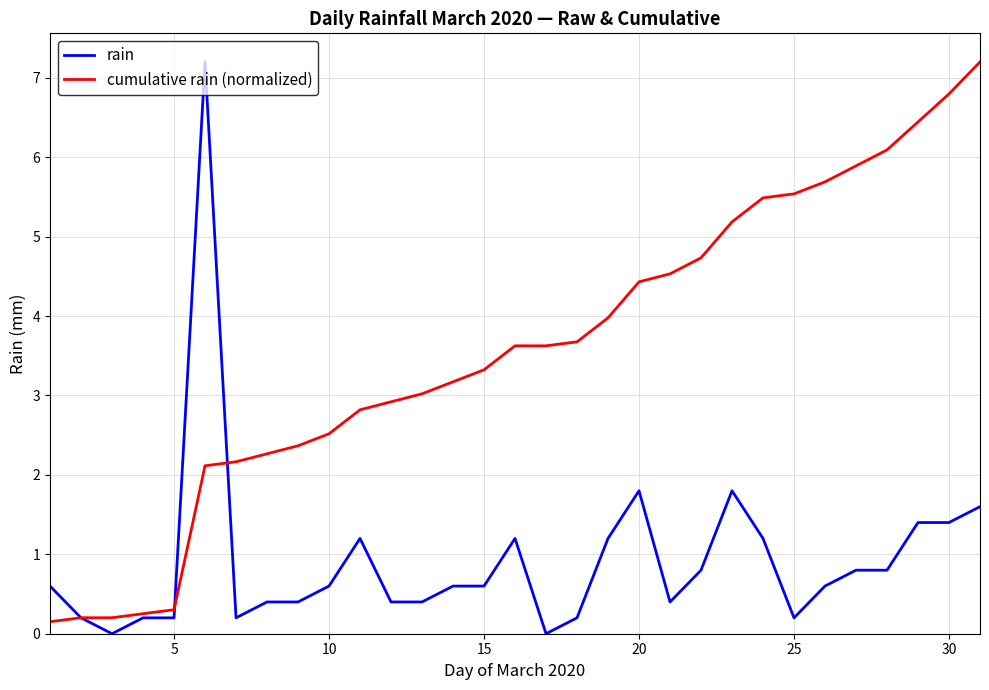

Which series has the largest total across all categories?

cumulative rain (normalized)